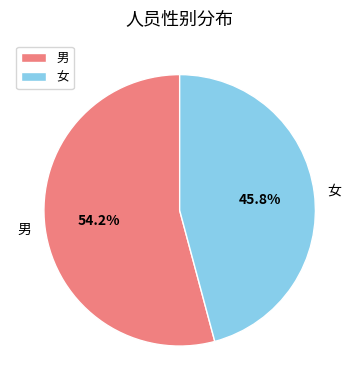

How many slices are in this pie chart?

2